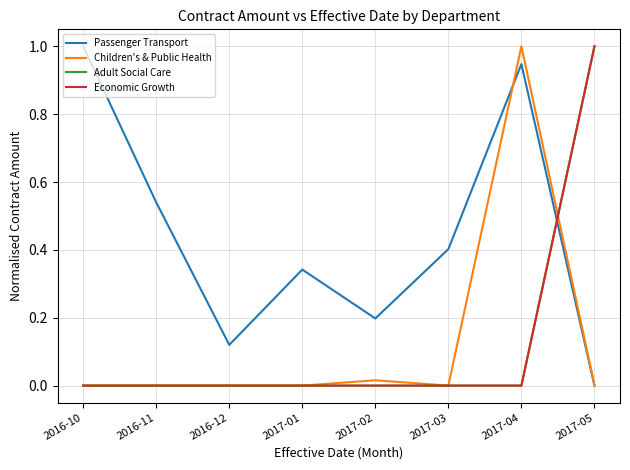

Does the chart display data point markers on the line(s)?

No